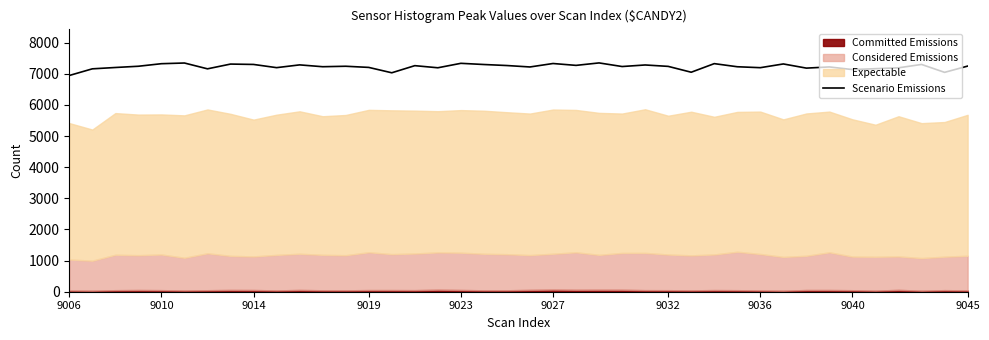

How many values exceed 7240?

19